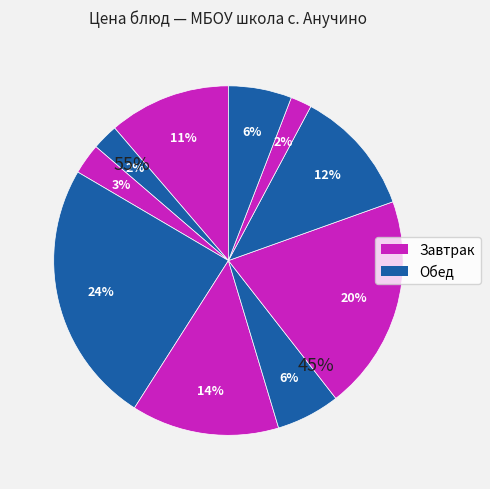

To the nearest percent, what is the average slice percentage?

10%